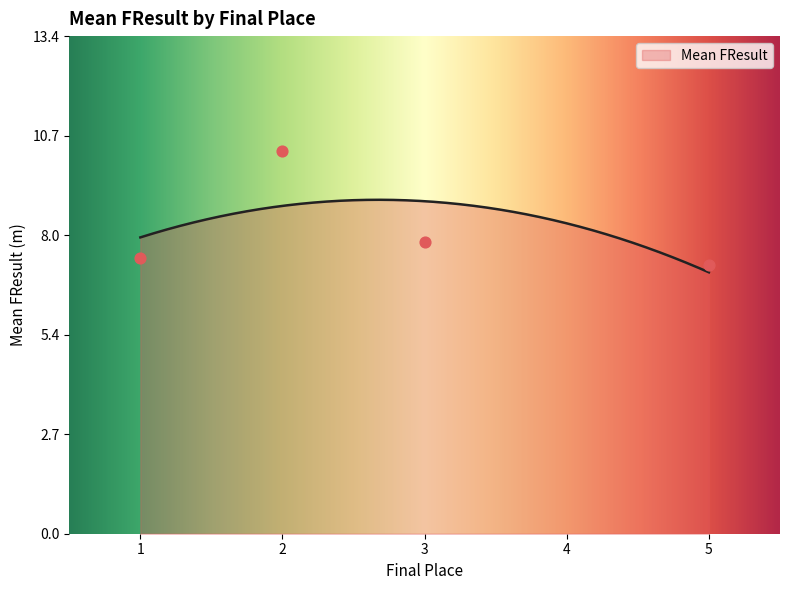

What is the change in value from 3 to 4?

-2.1